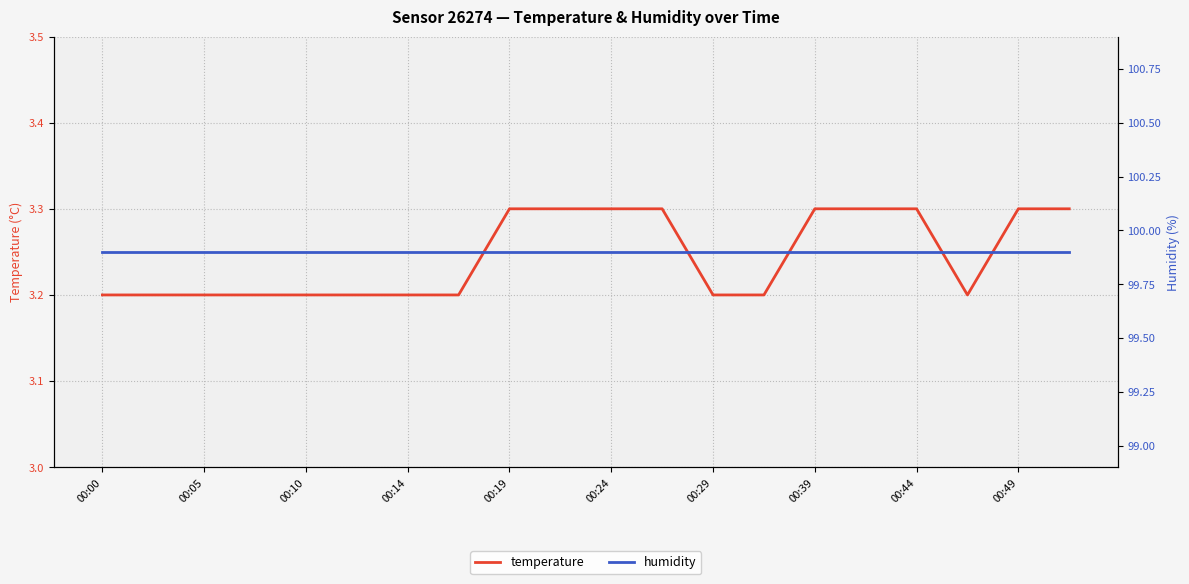

True or false: temperature and humidity cross at least once.

False